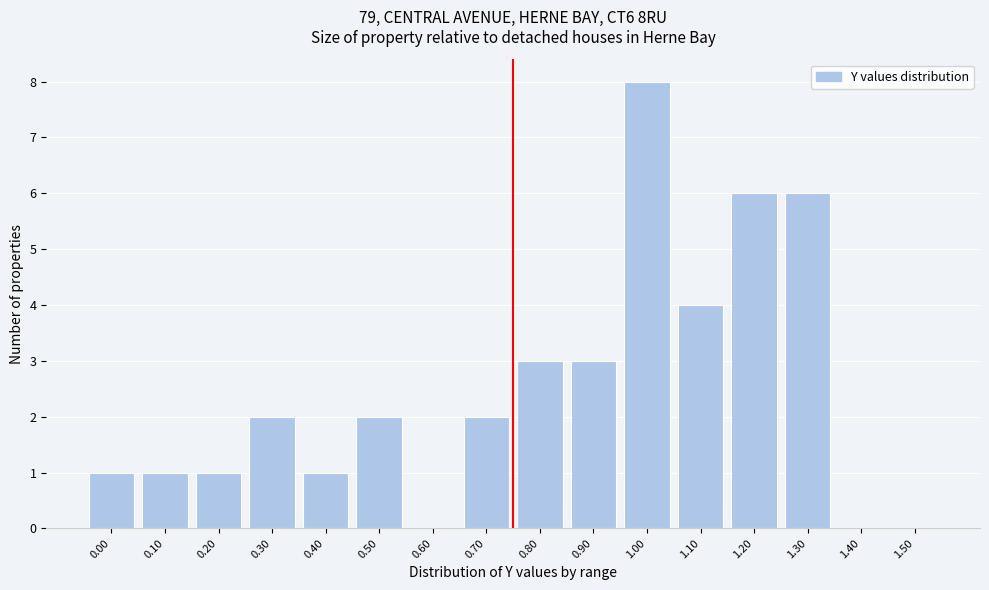

Reading left to right, transcribe all the data shown in this chart.

0.00=1	0.10=1	0.20=1	0.30=2	0.40=1	0.50=2	0.60=0	0.70=2	0.80=3	0.90=3	1.00=8	1.10=4	1.20=6	1.30=6	1.40=0	1.50=0